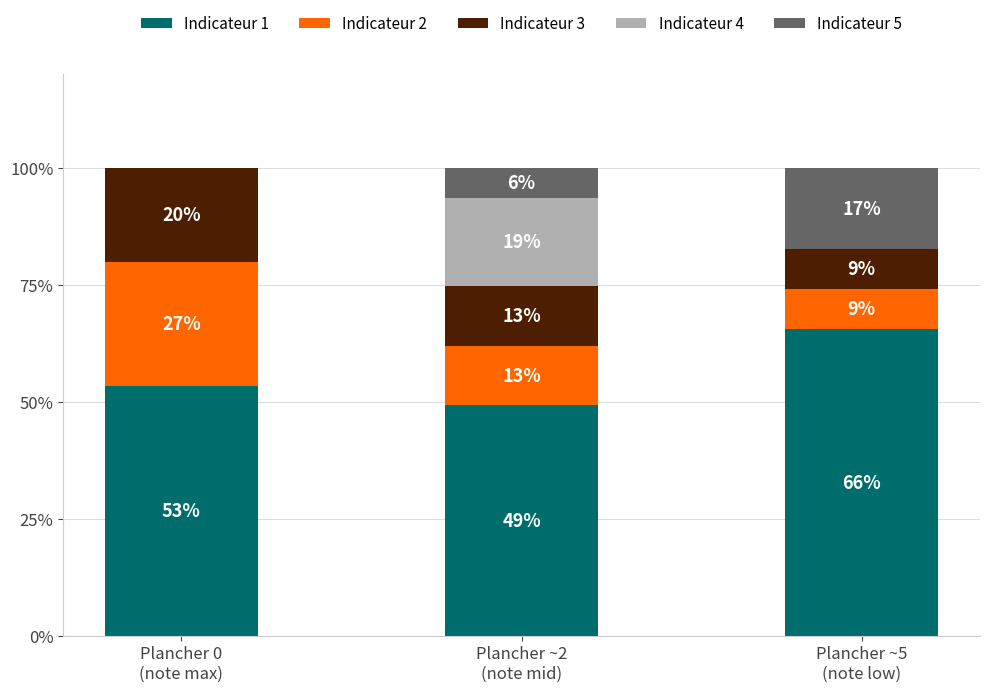

Read the Indicateur 2 value at Plancher 0
(note max).

26.7